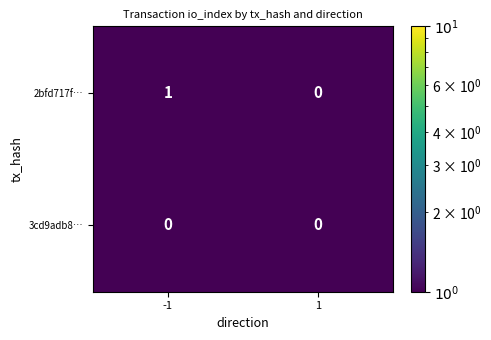

What is the maximum value shown in the chart?

1